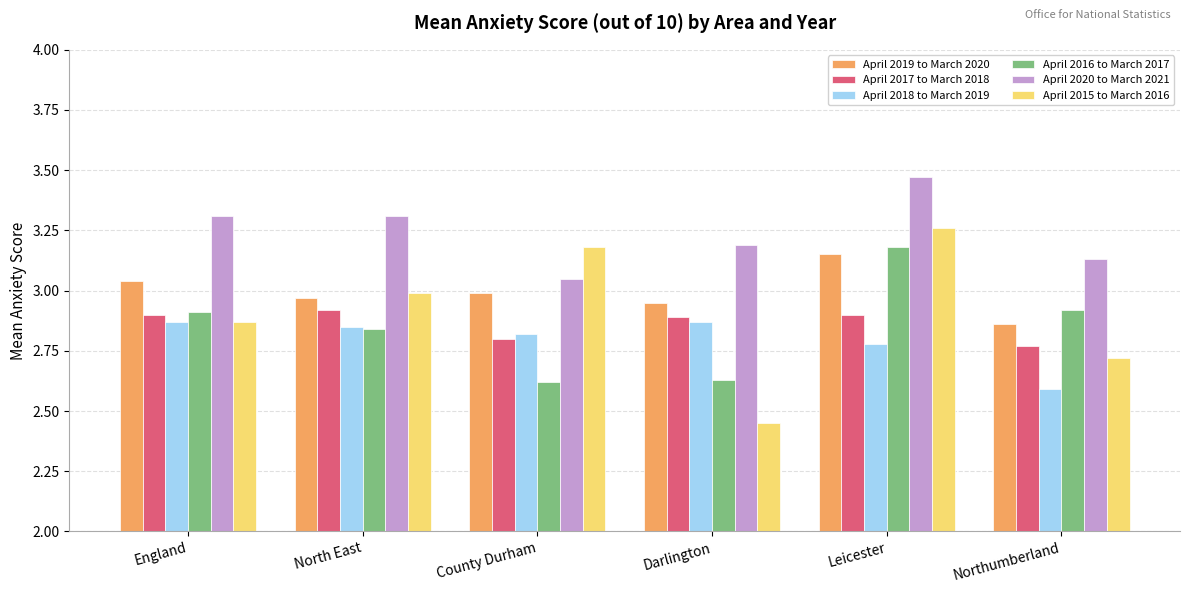

Does the chart contain any negative values?

No